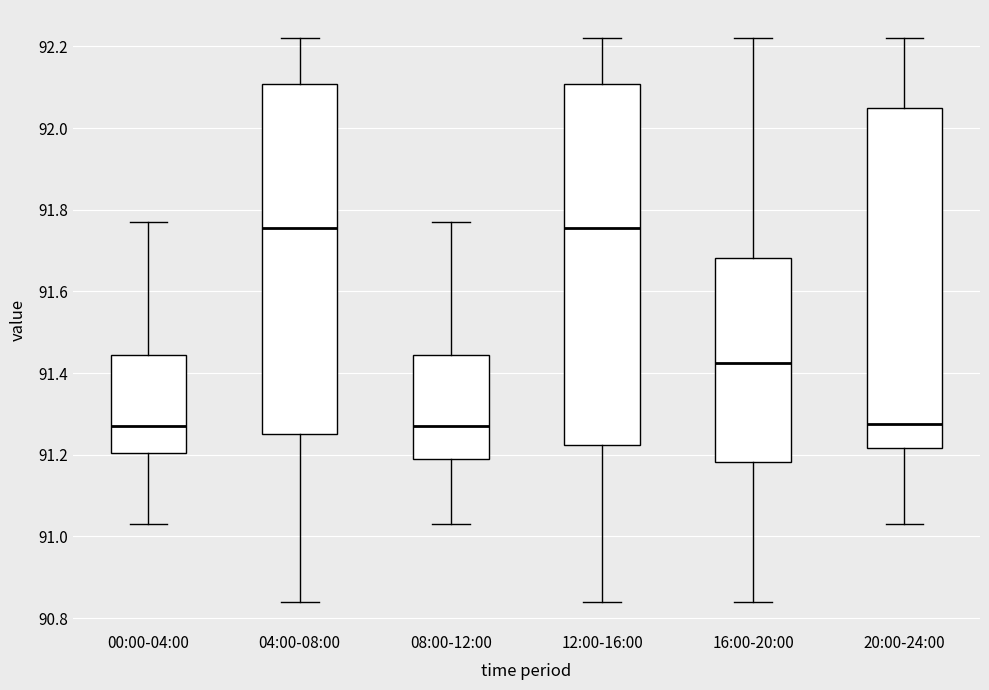

Where does the upper whisker of the box for 08:00-12:00 end on the y-axis? The values are not printed on the chart, so give them approximately, as read against the axis.

91.78